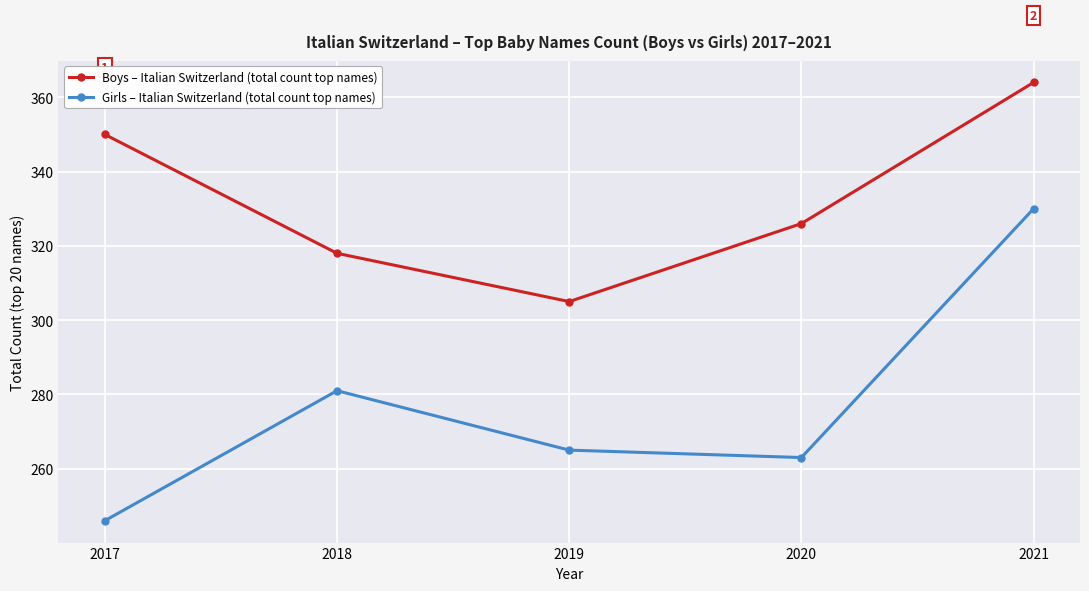

Where does the Boys – Italian Switzerland (total count top names) series first go above 326?

2017